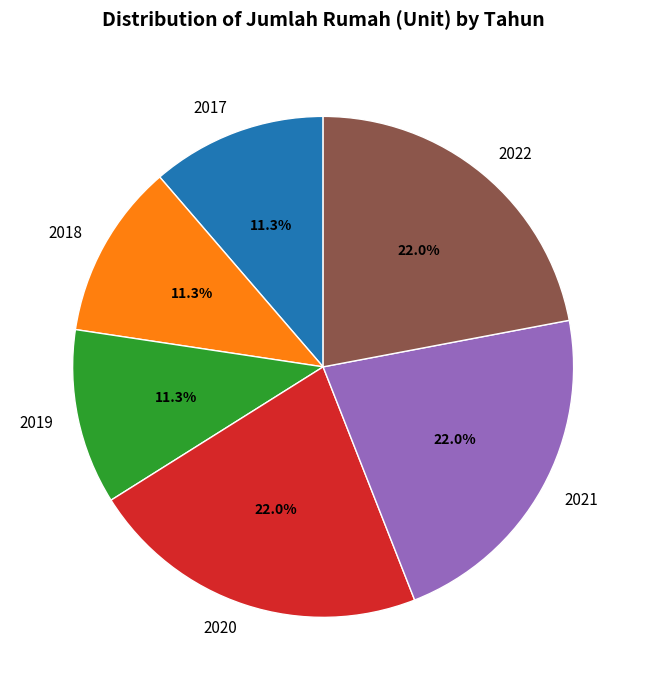

Is it true that 2022 is 22% of the pie?

True